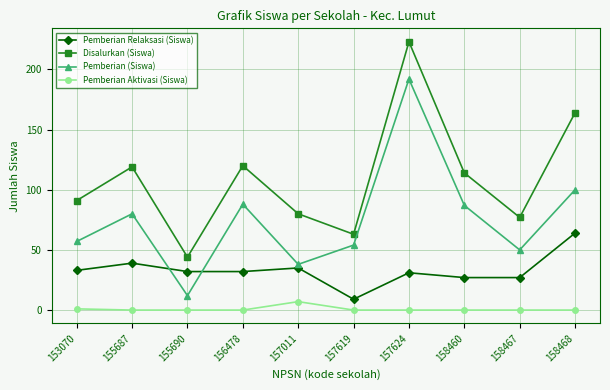

What is the approximate value of Pemberian (Siswa) at 157619, to the nearest 50?

50